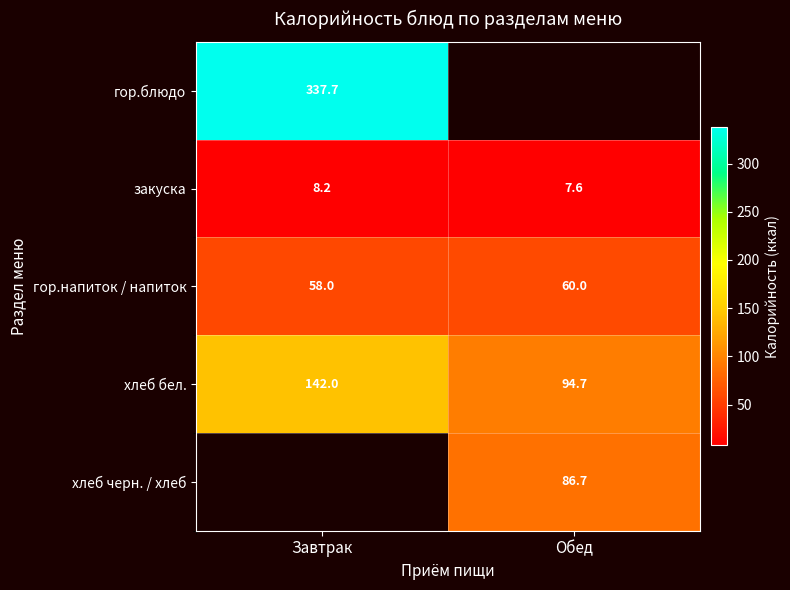

What is the difference between the maximum and minimum values in the гор.напиток / напиток series?

2.0